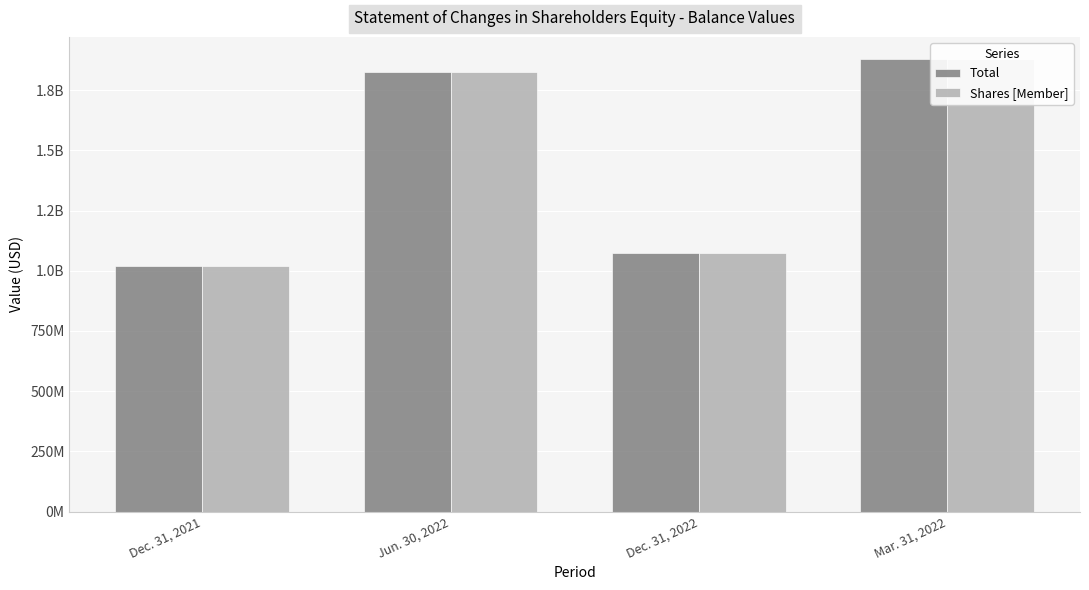

Which series changed the most between Jun. 30, 2022 and Mar. 31, 2022?

Total